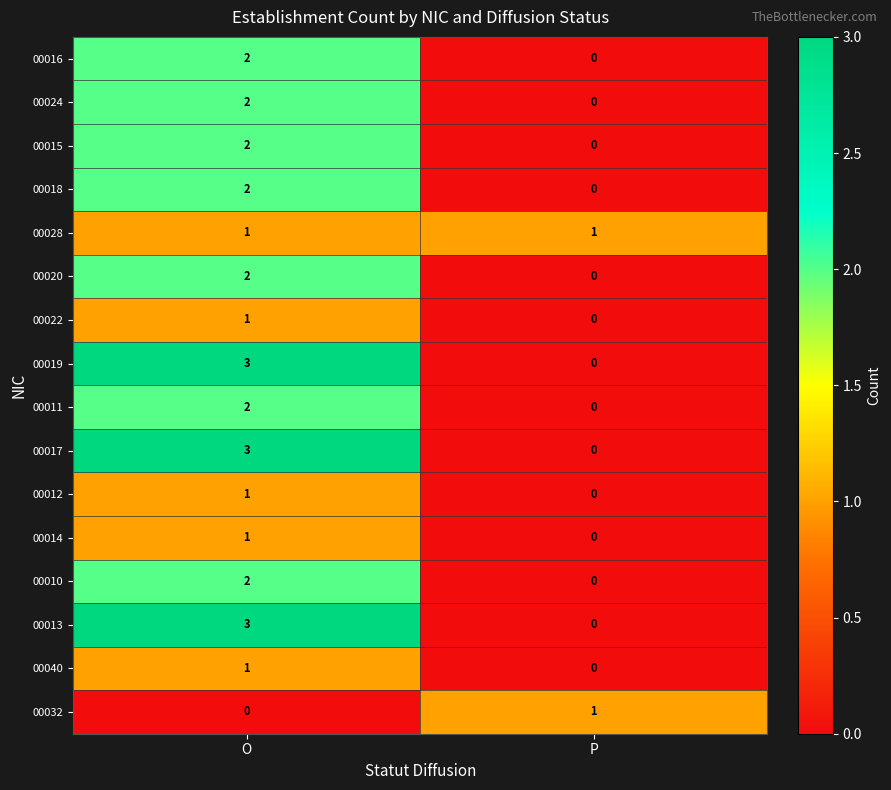

What is the difference between the maximum and minimum values in the 00013 series?

3